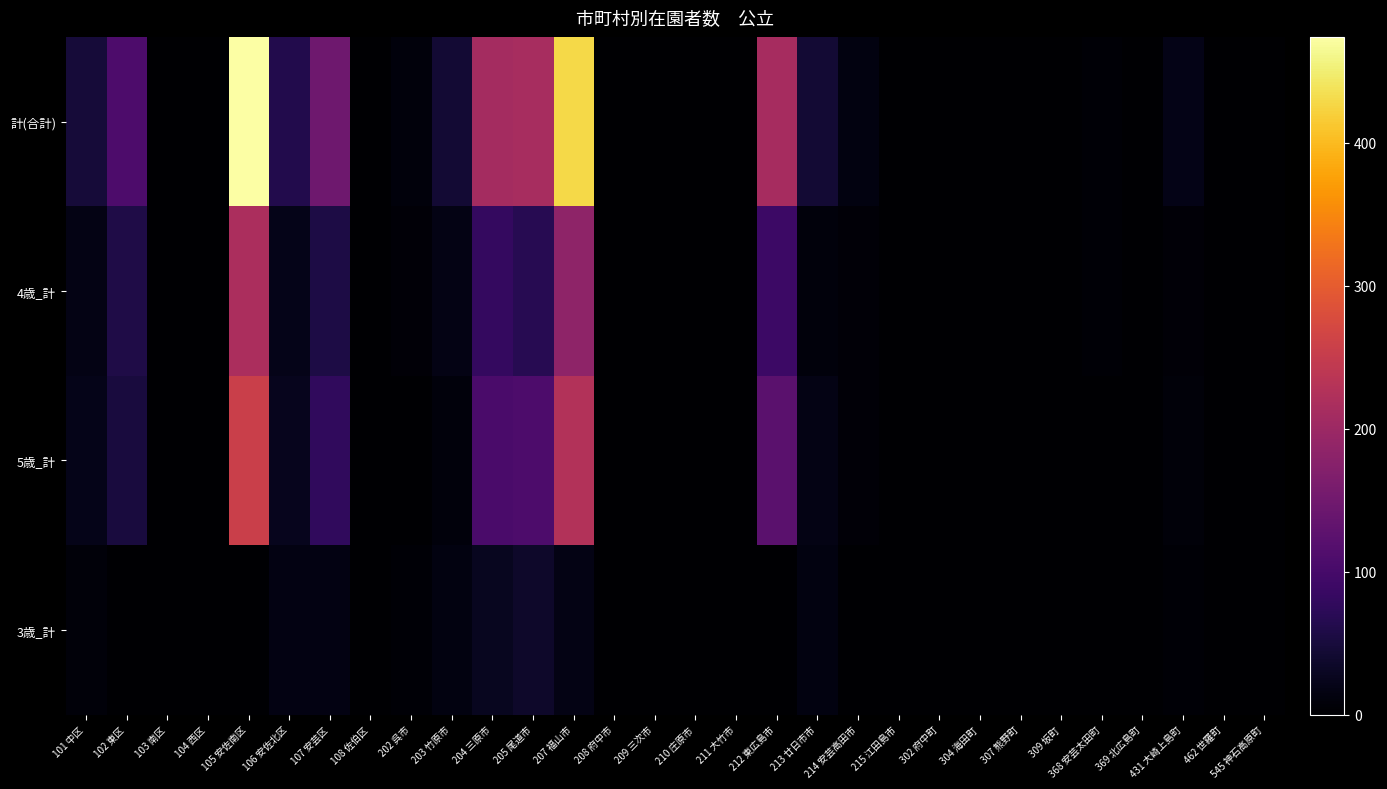

Rank the series at 208 府中市 from highest to lowest value.

計(合計), 4歳_計, 5歳_計, 3歳_計